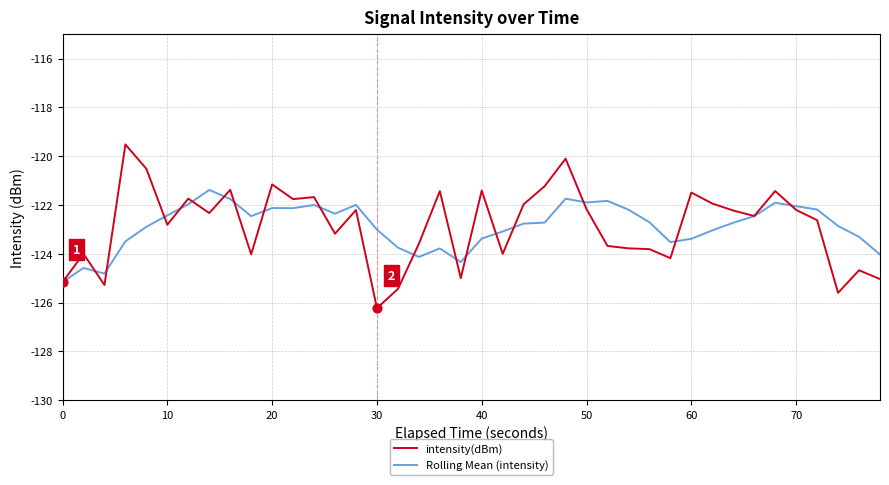

At how many categories does at least one series exceed -125?

39